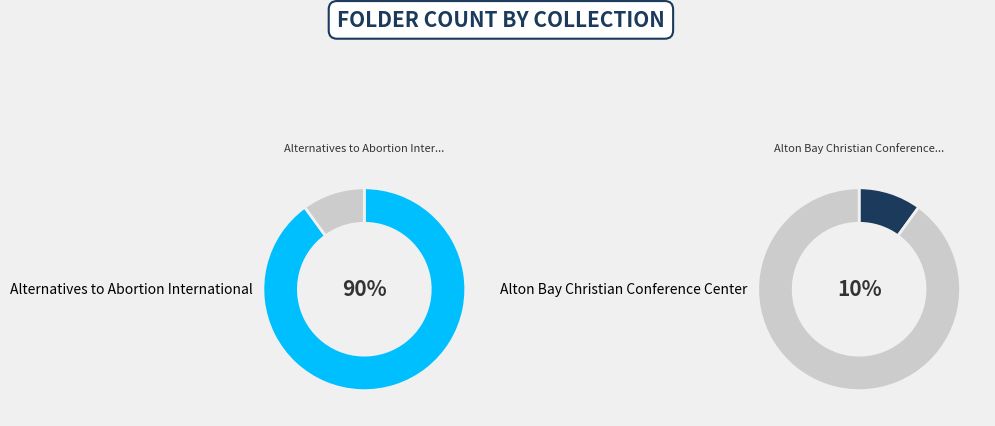

What portion of the pie excludes Alternatives to Abortion International?

10.0%